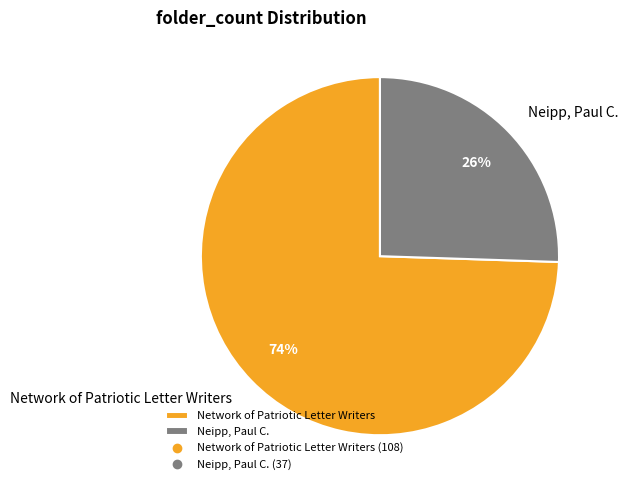

Which category has the biggest portion of the pie?

Network of Patriotic Letter Writers